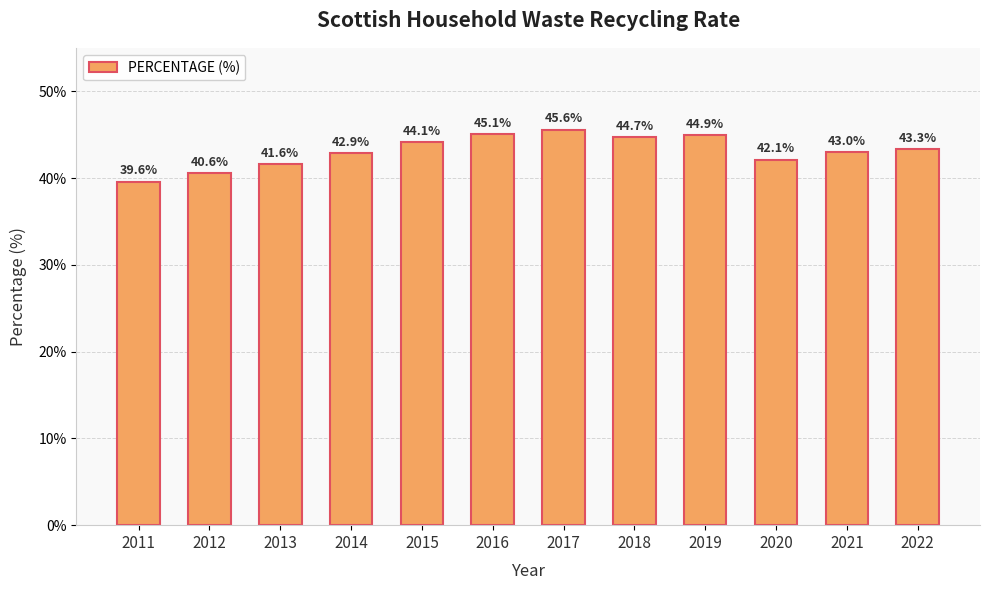

At which category does the chart reach its peak across all series?

2017